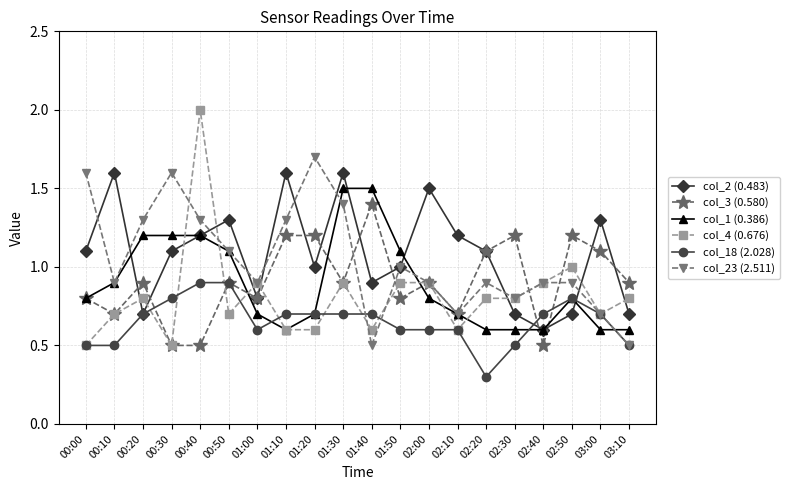

At which label does col_4 (0.676) reach its peak?

00:40